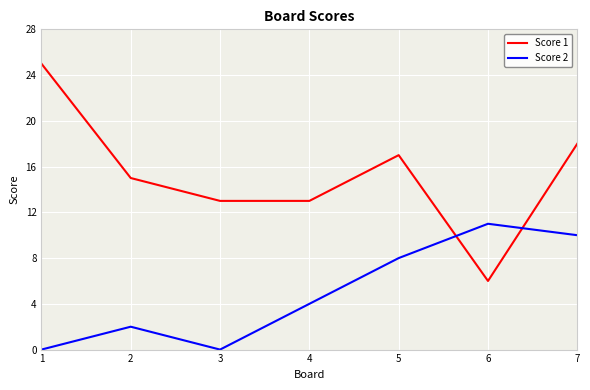

True or false: Score 2 has a value of -7 at 1.

False